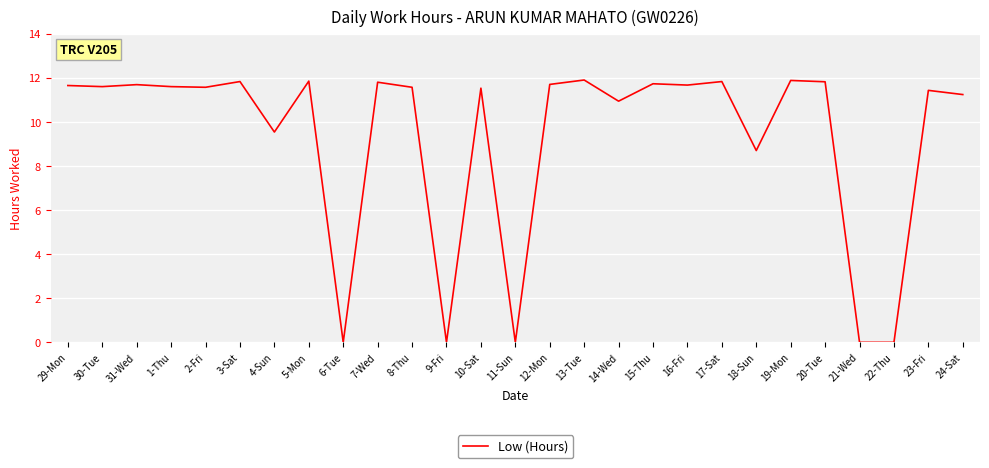

True or false: the data has more than 0 interior local peaks.

True